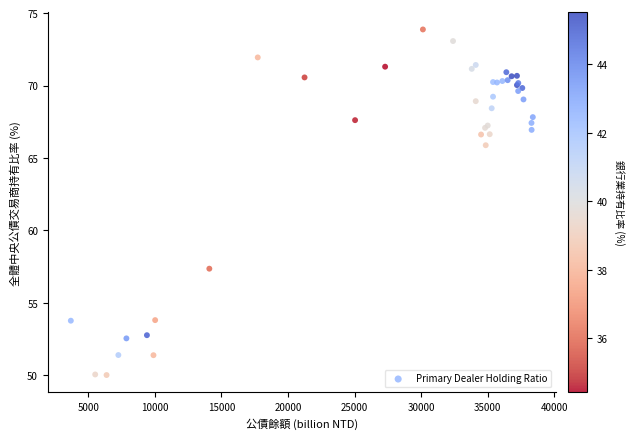

What Y value in the scatter plot is closest to 61?

57.4